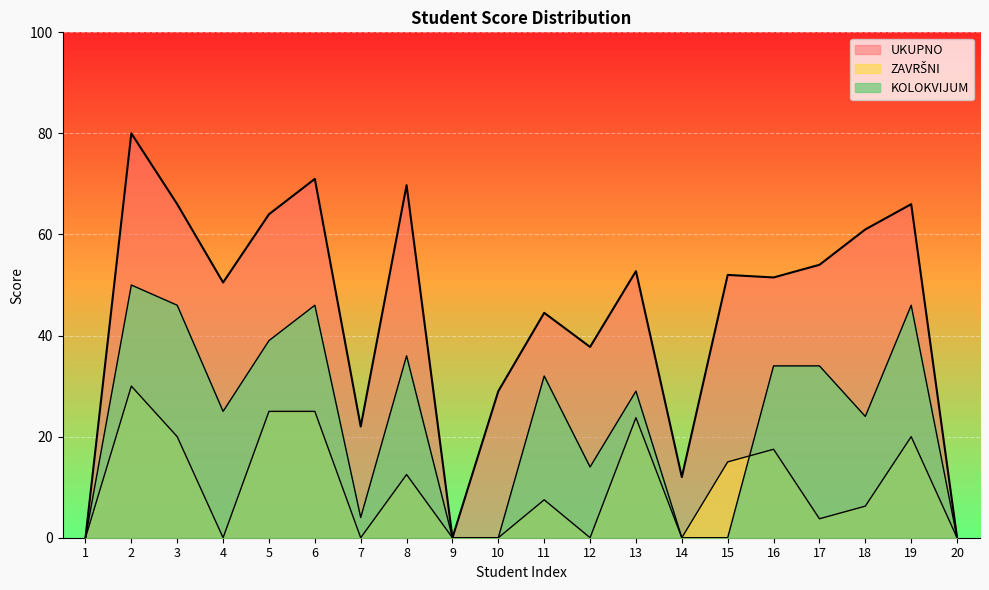

Is it true that ZAVRŠNI equals -16.4 at 14?

False